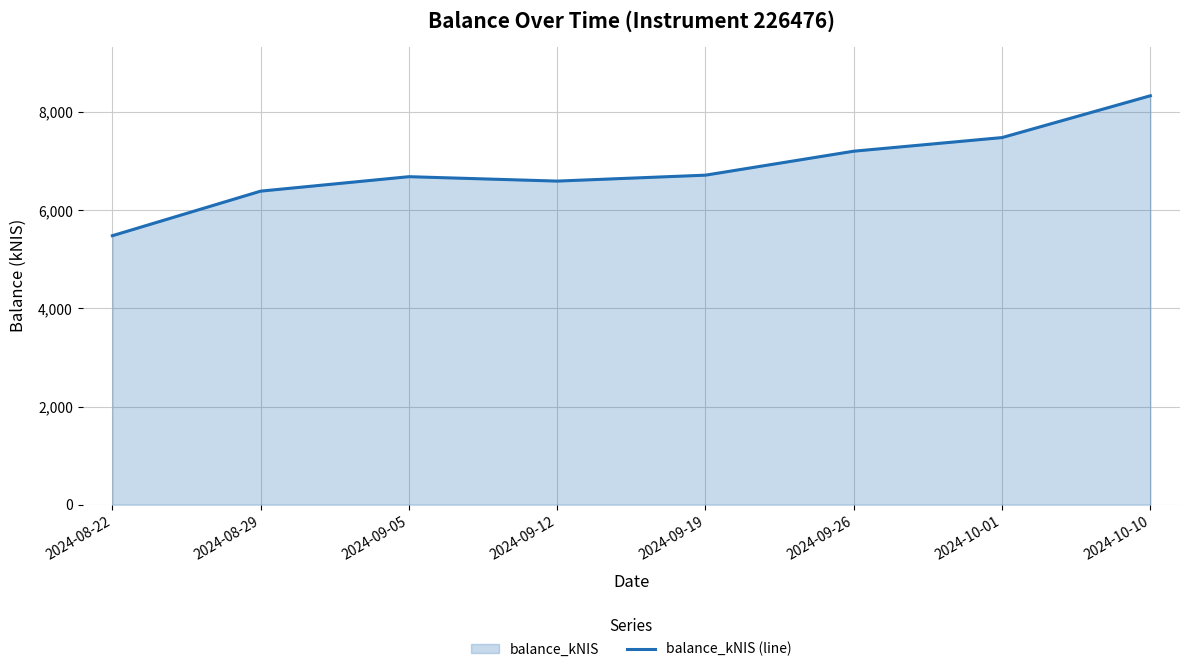

Does the chart display data point markers on the line(s)?

No